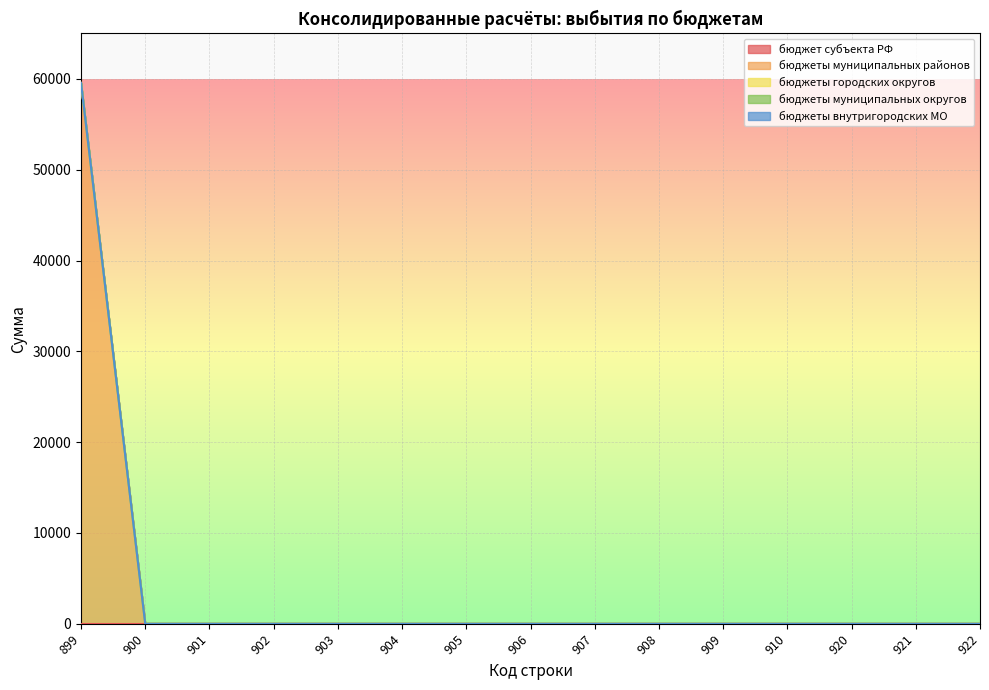

The бюджеты внутригородских МО series shows 0 at 922. True or false?

True